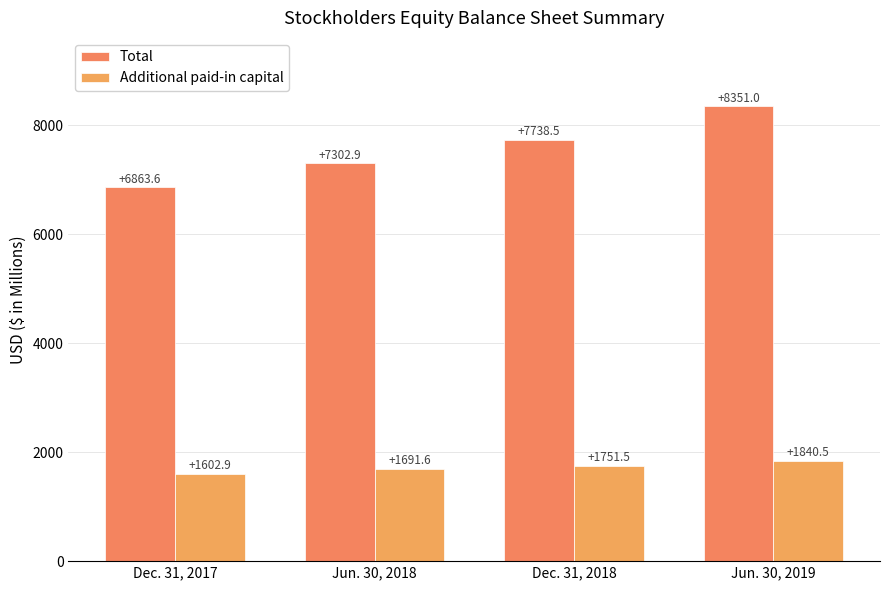

At which label does Total reach its minimum?

Dec. 31, 2017